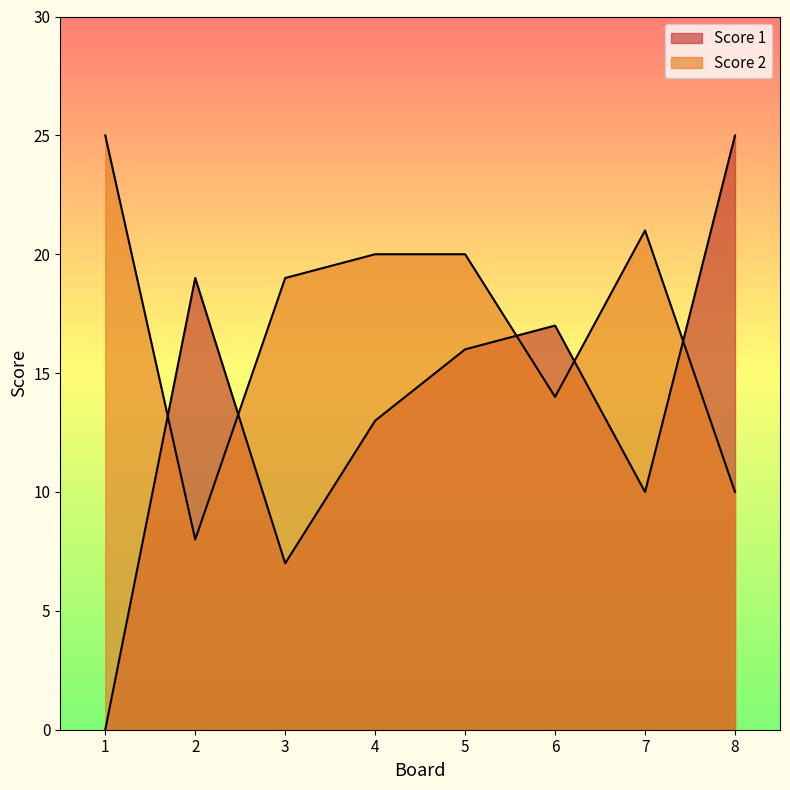

Which series has the largest total across all categories?

Score 2